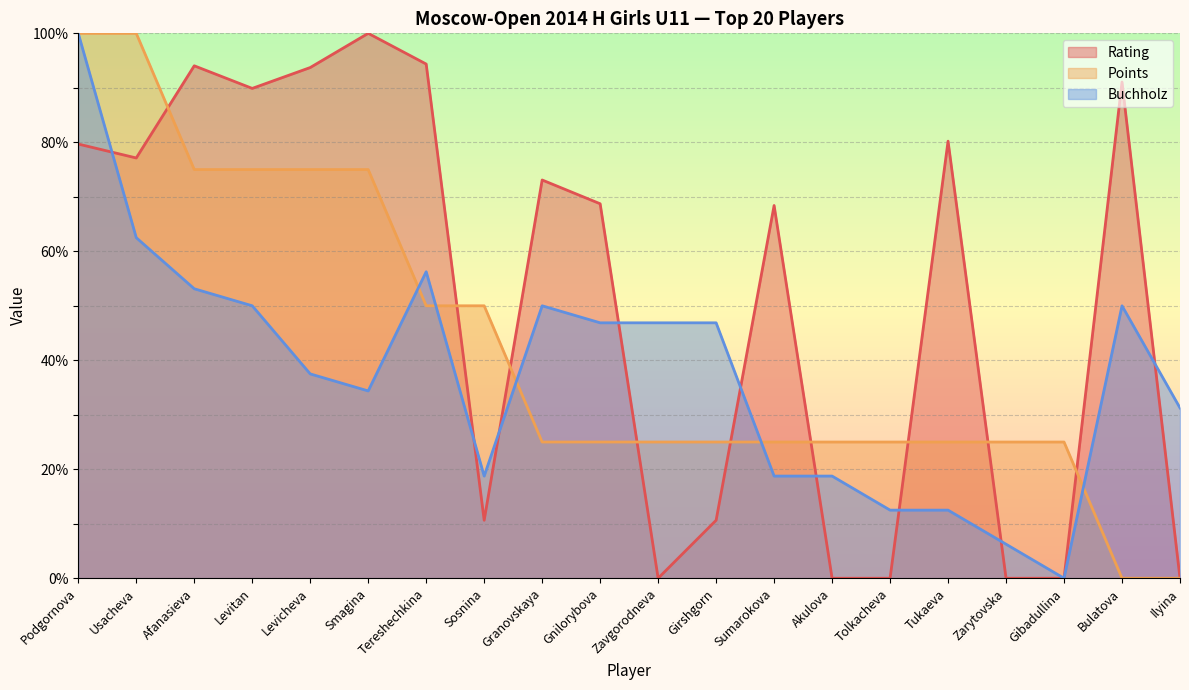

True or false: Rating has a value of 153.4 at Smagina.

False